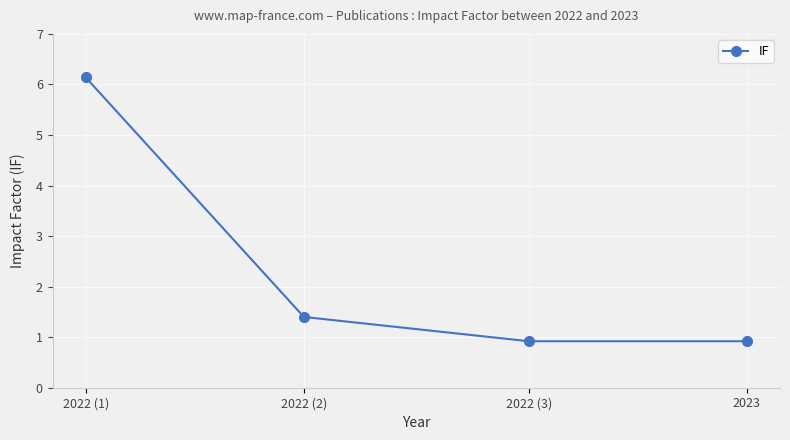

What position from the left is 2022 (2)?

2